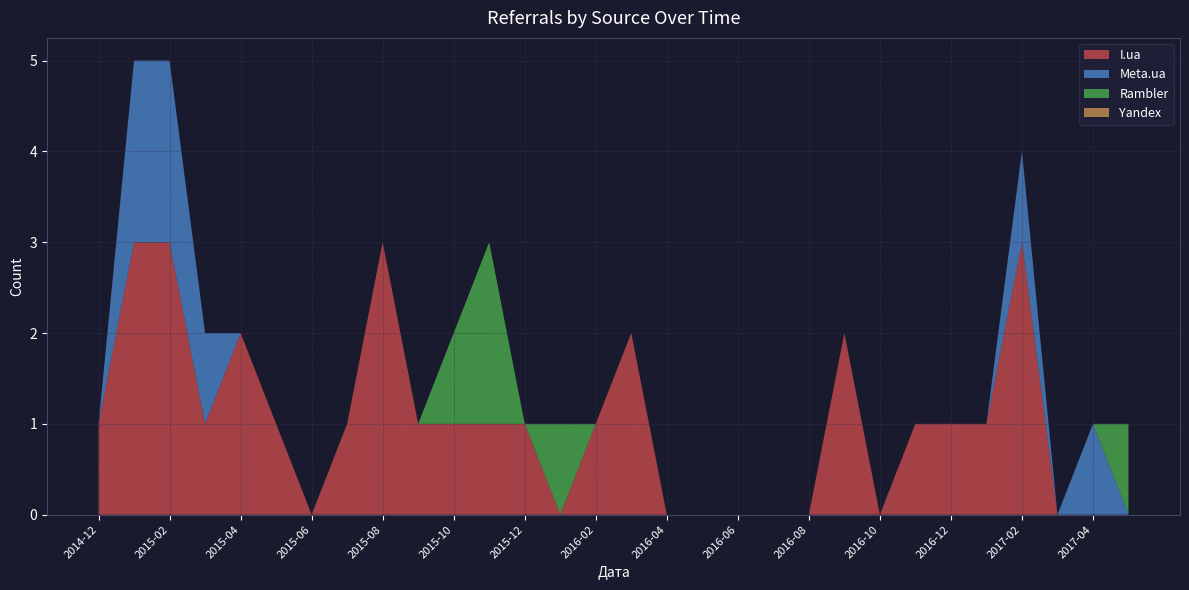

Does the chart have visible grid lines?

Yes